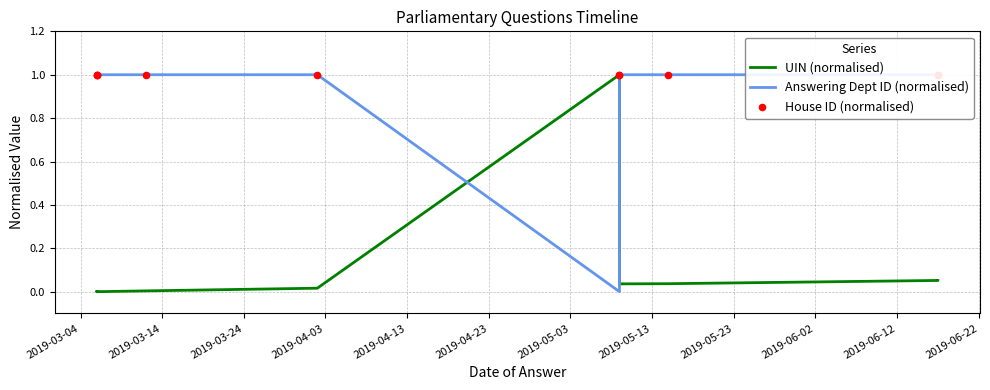

Is the value of House ID (normalised) at 2019-03-04 greater than the value of UIN (normalised) at 2019-03-04?

Yes